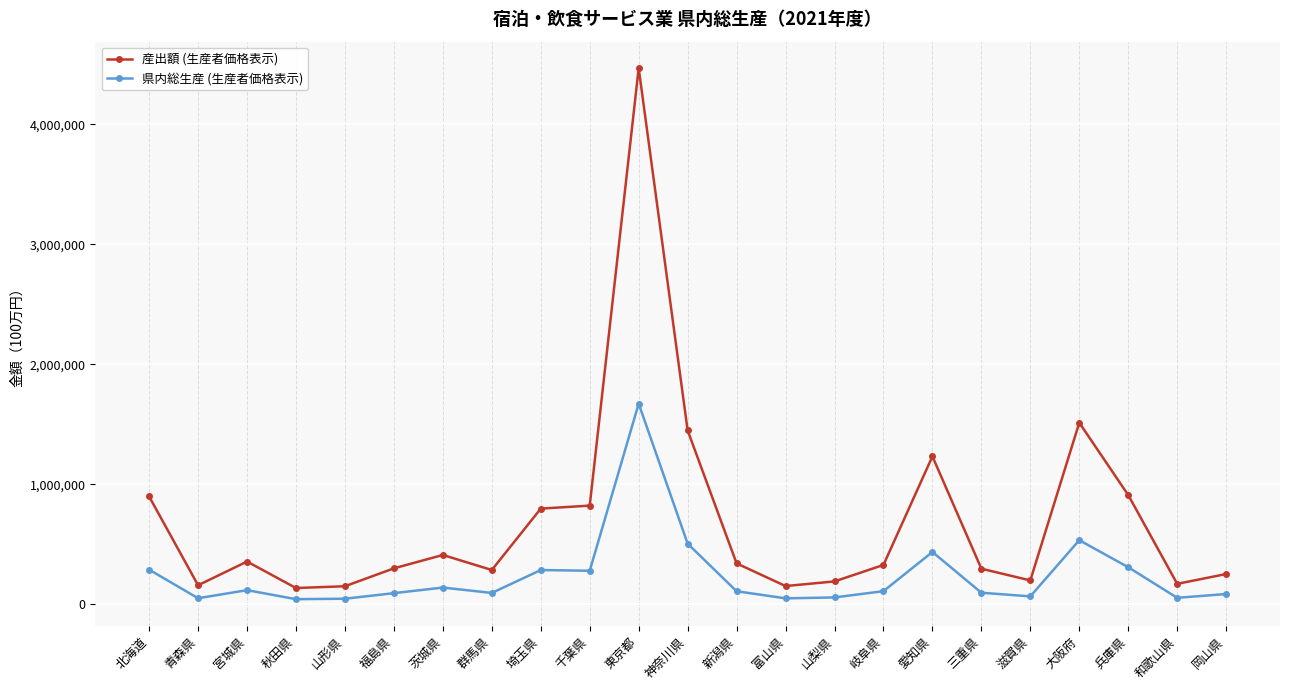

Rank the series by their maximum value, from highest to lowest.

産出額 (生産者価格表示), 県内総生産 (生産者価格表示)